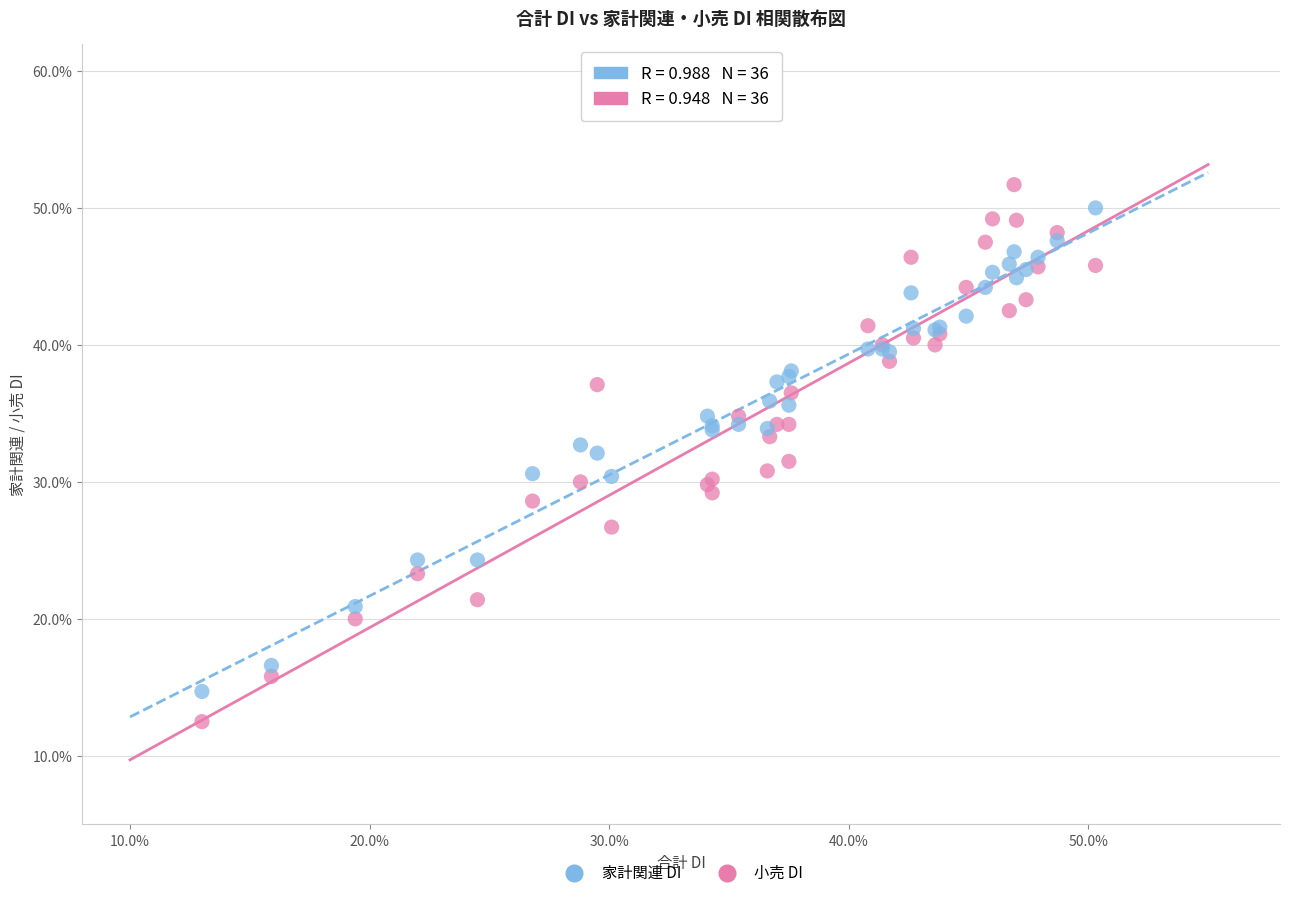

Which series contains the lowest Y value?

小売 DI